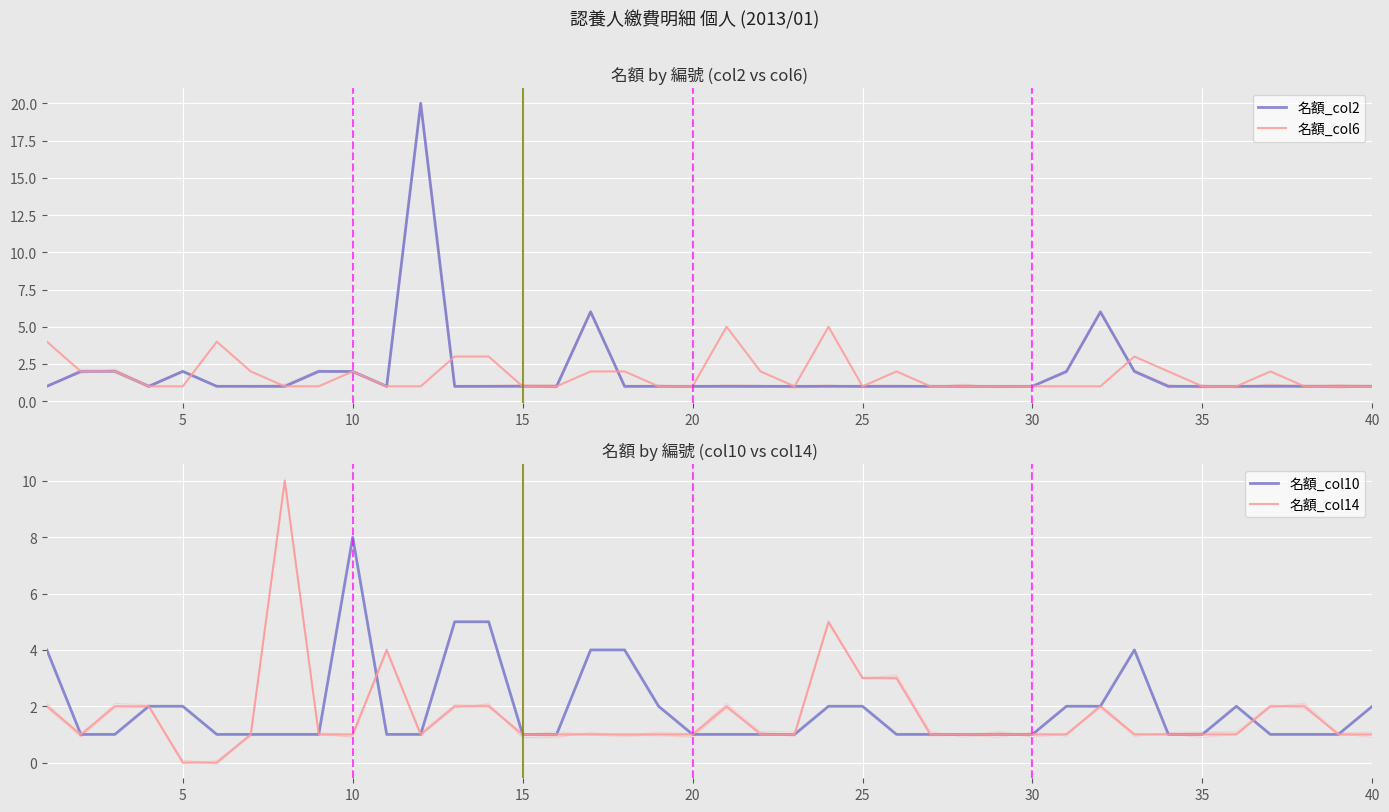

At how many categories does at least one series exceed 7?

3